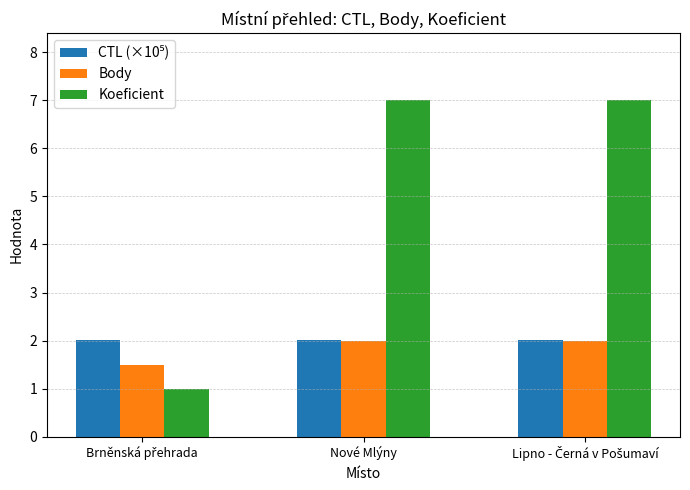

Does the chart contain stacked bars?

No